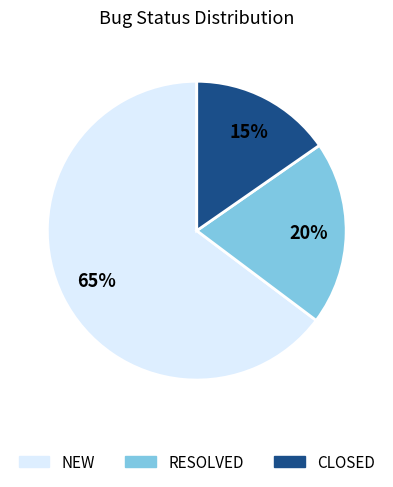

Which category has the smallest portion of the pie?

CLOSED